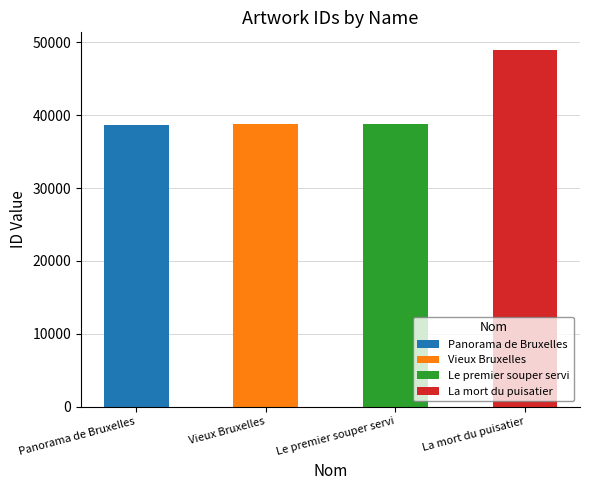

What is the greatest value displayed?

48928